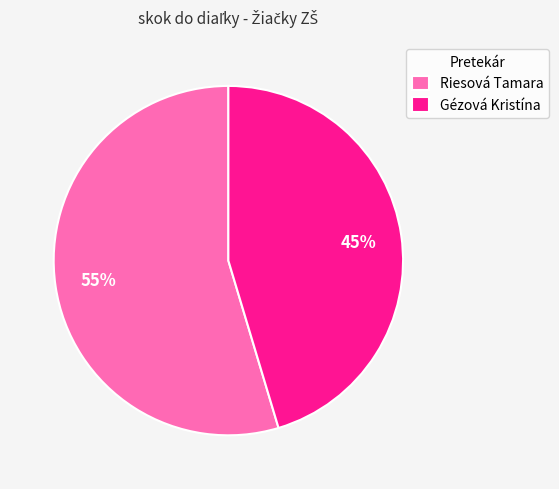

Approximately how many times larger is the value at Gézová Kristína compared to Riesová Tamara?

0.8